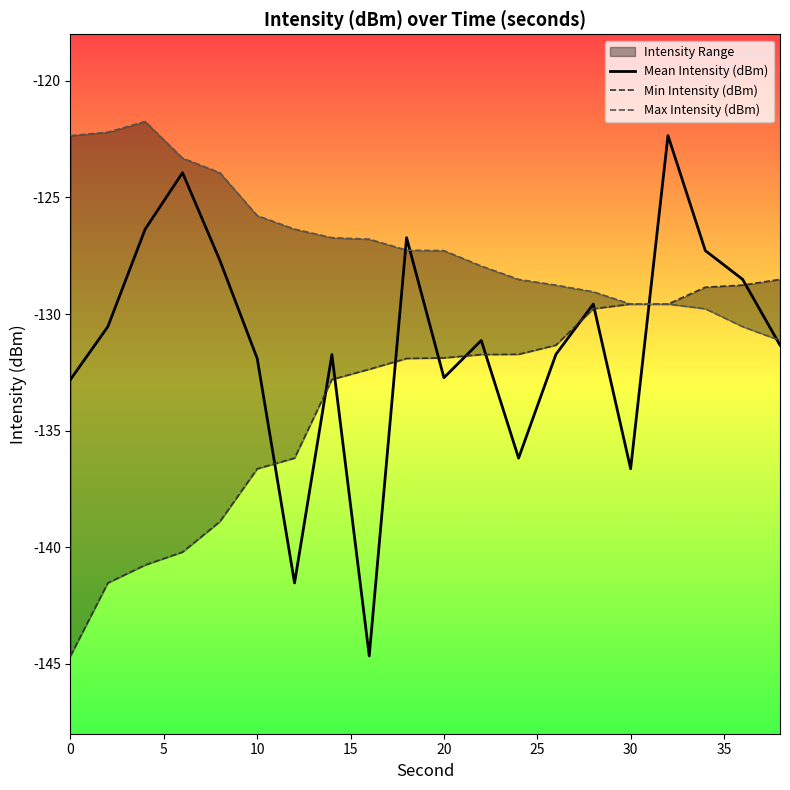

True or false: Mean Intensity (dBm) has a value of -132.8 at 0.

True